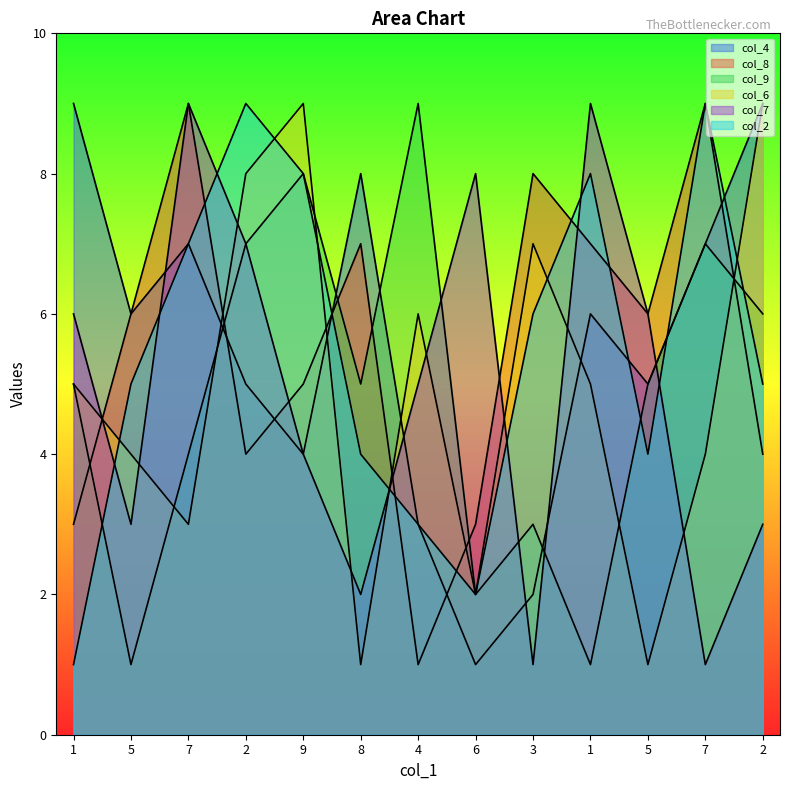

Count the col_7 values in the range 3 to 7.

7